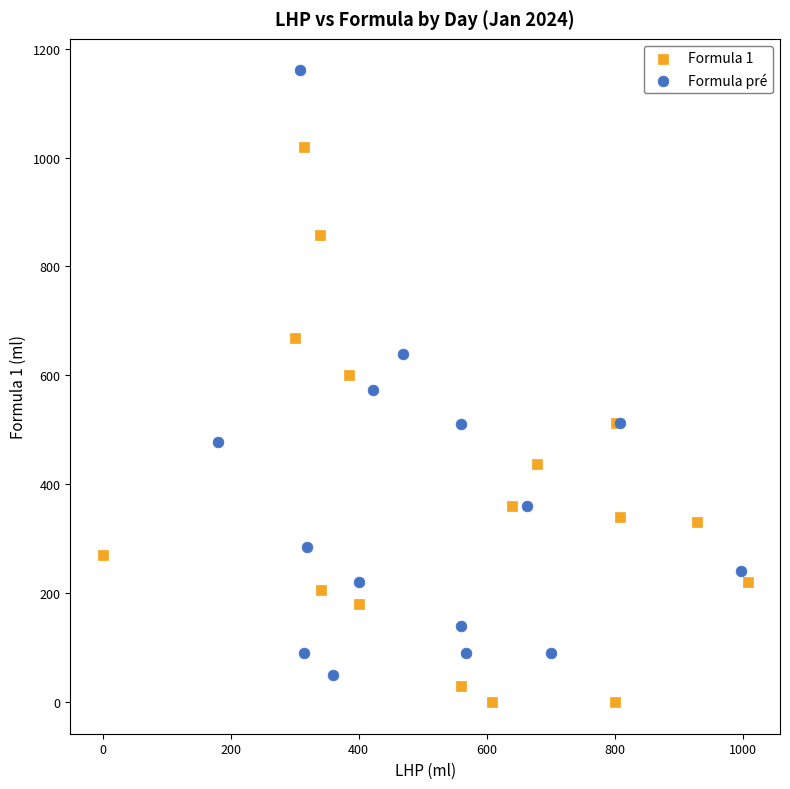

Which series has the widest spread of Y values?

Formula pré